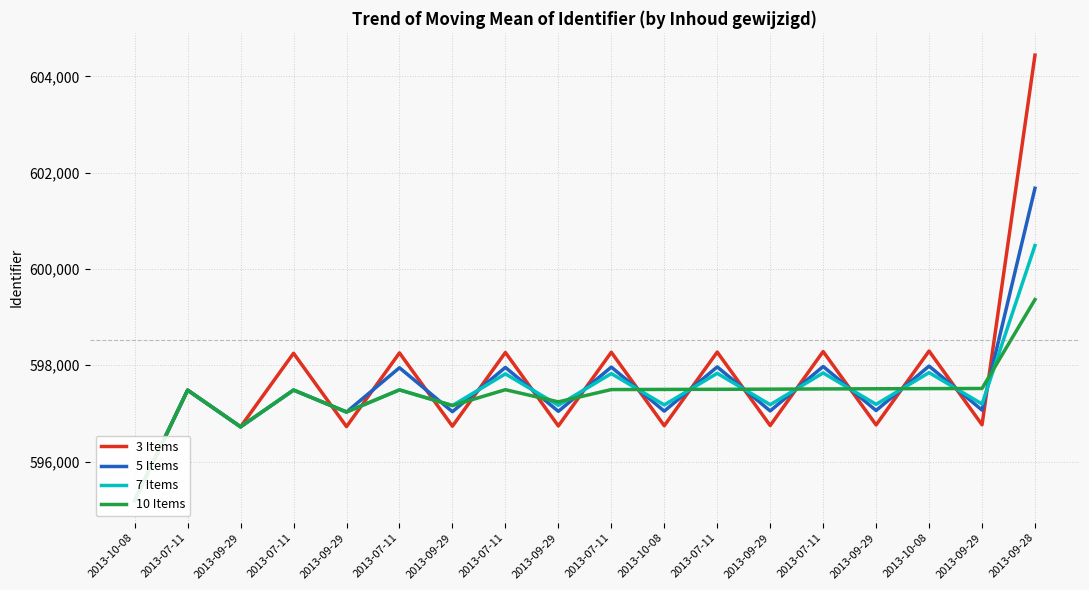

How many intersections are there between 3 Items and 10 Items?

14